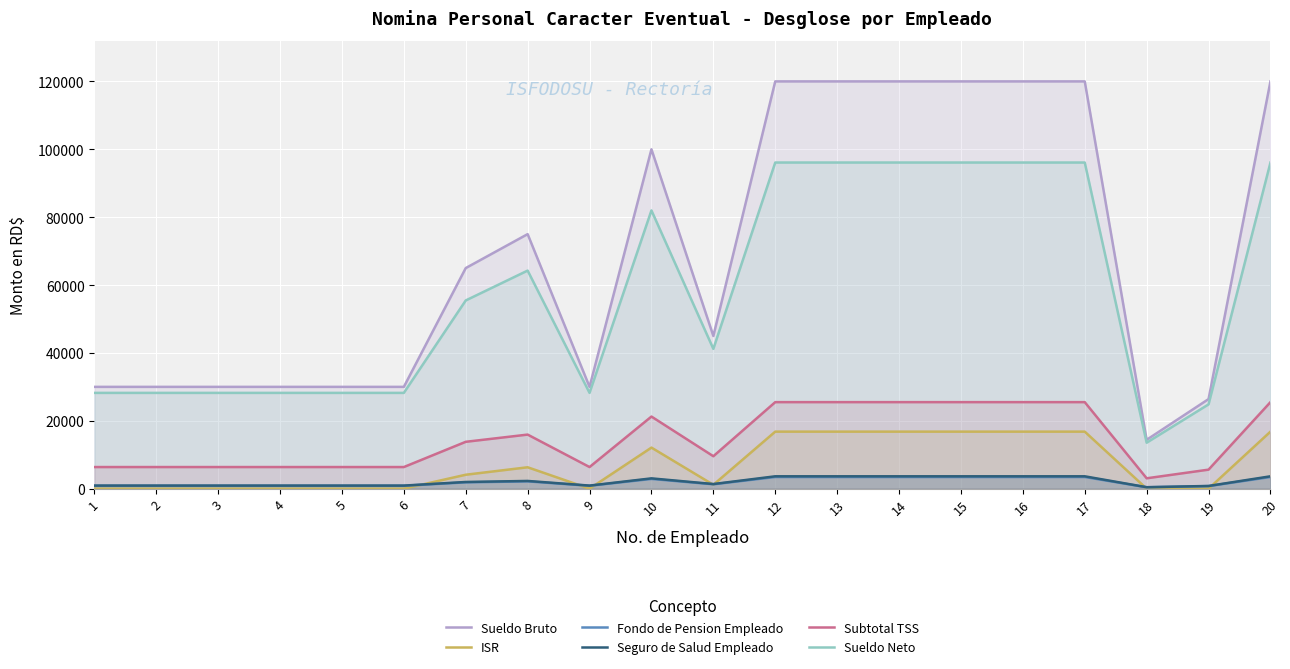

Between 10 and 15, which is larger?

15